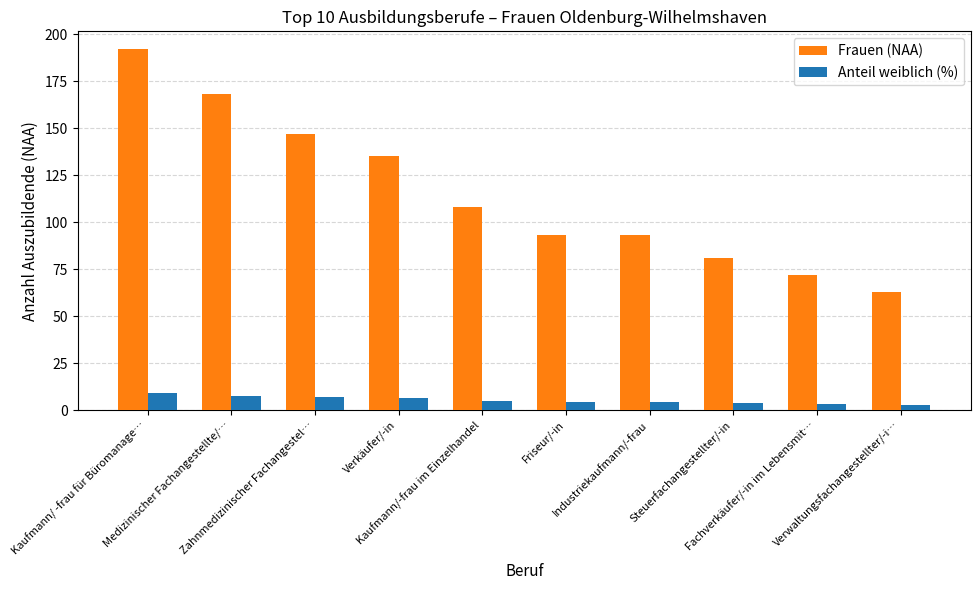

What is the highest value of the Frauen (NAA) series?

192.0